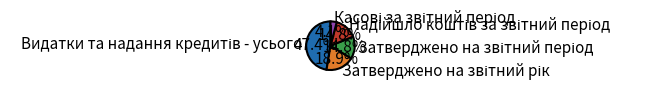

Is there any slice that represents more than half of the pie?

No